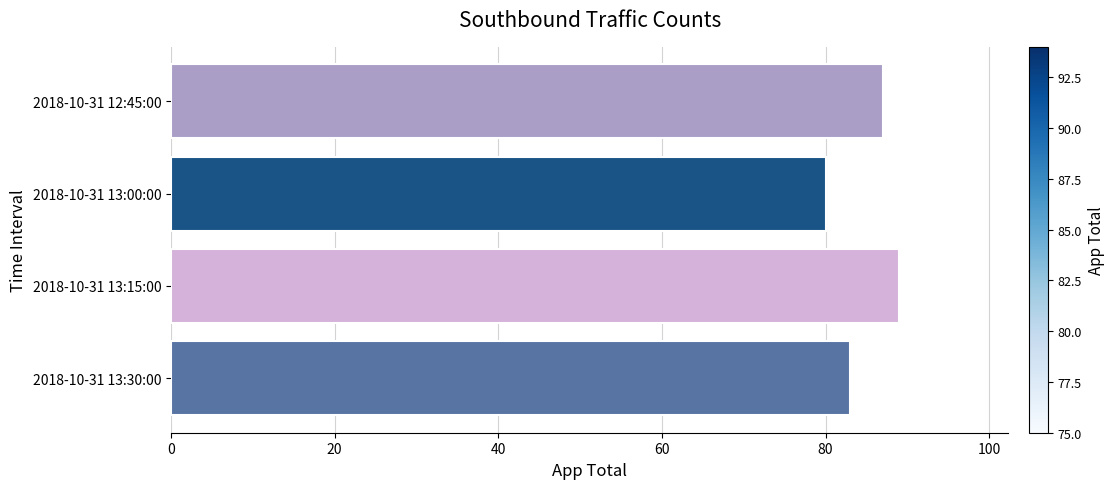

What is the label of the 4th bar from the top?

2018-10-31 13:30:00